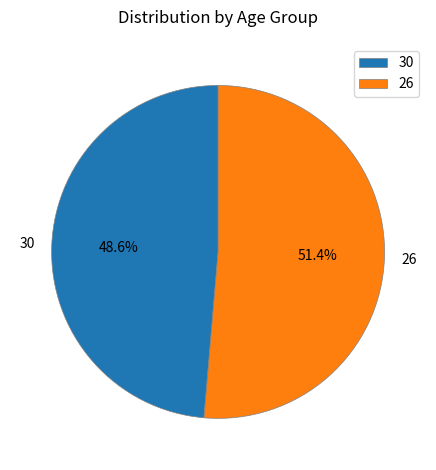

What is the majority slice?

26